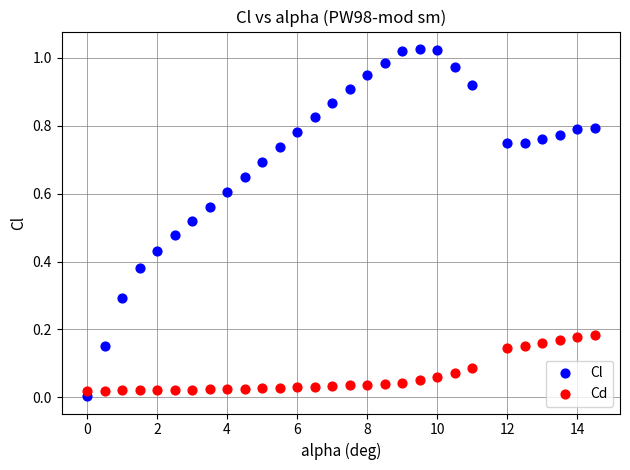

Which series contains the highest Y value?

Cl